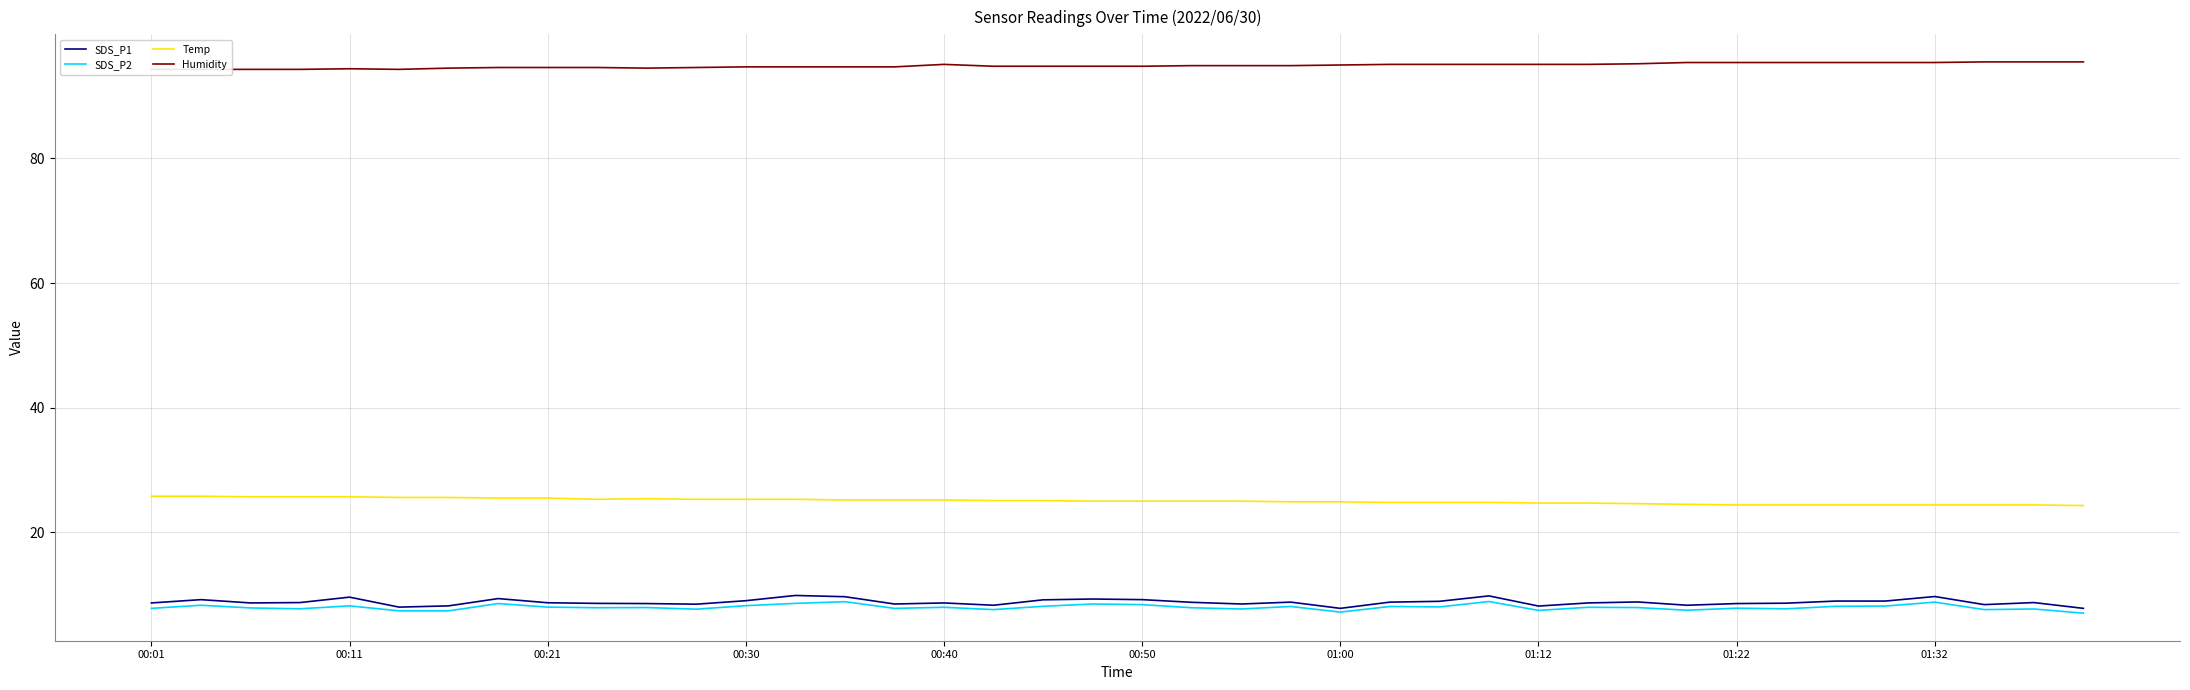

The Temp series shows 41.9 at 11. True or false?

False